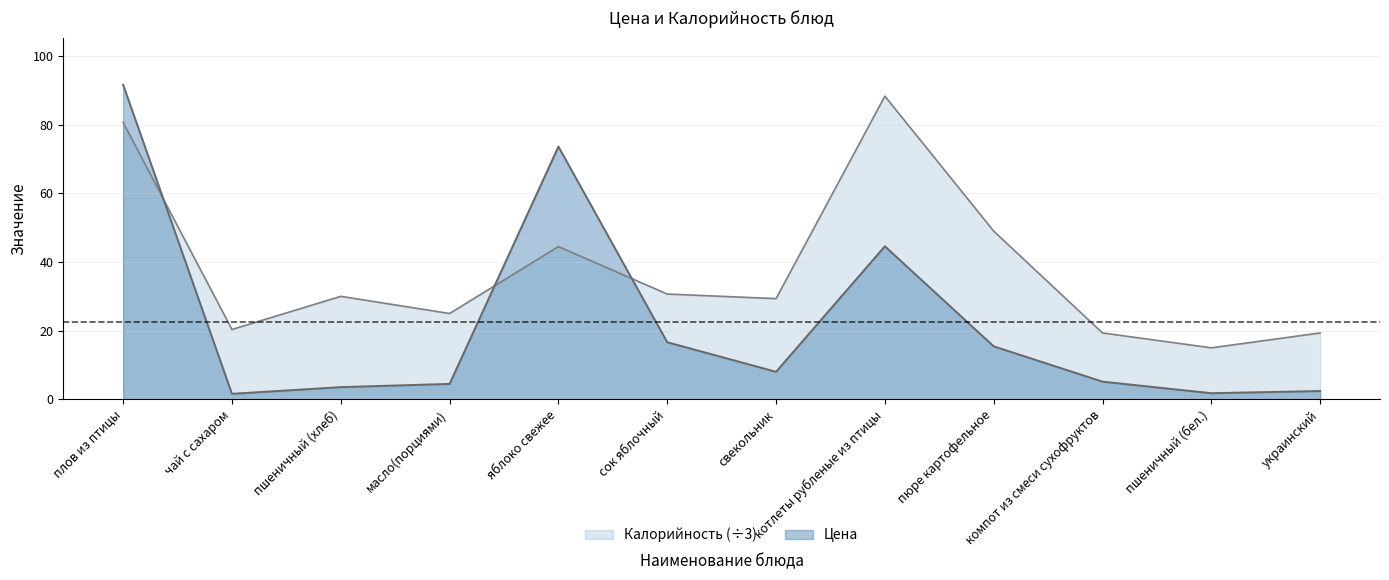

The value of Цена at пшеничный (бел.) is 1.8. True or false?

True